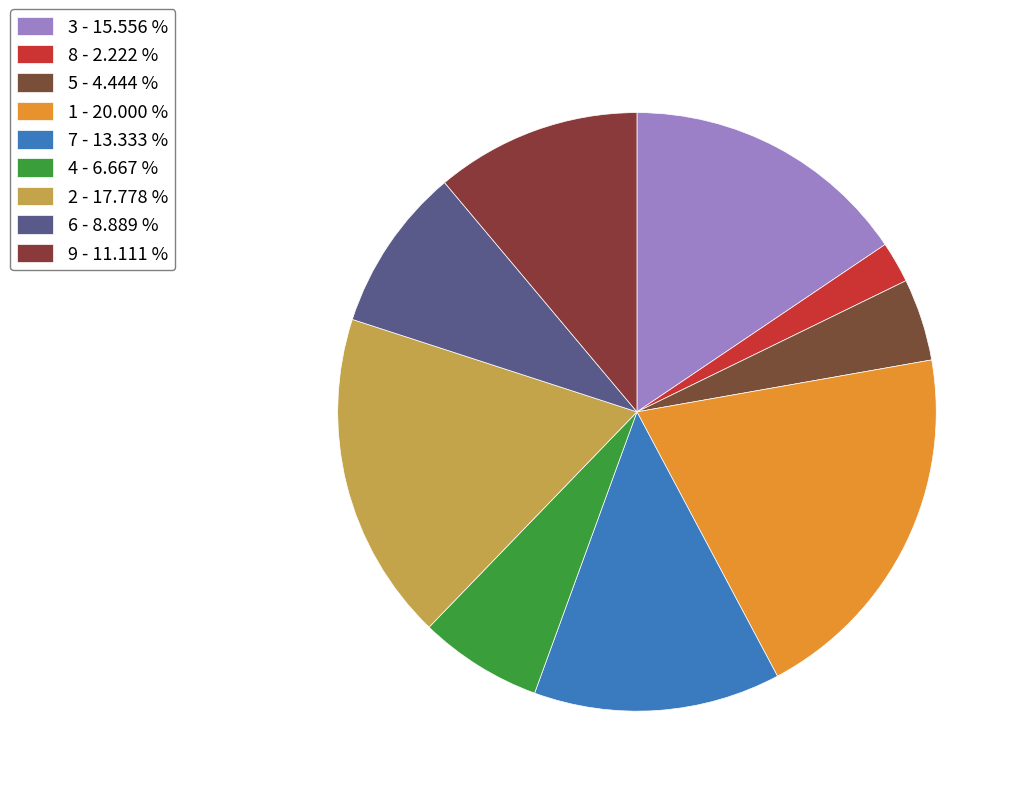

To the nearest percent, what is the difference between the 8 and 5 slice percentages?

2%